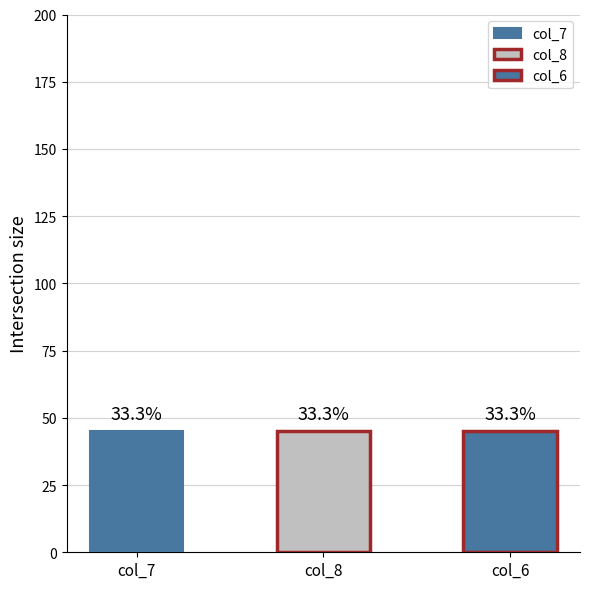

Are the bars grouped side by side (vs. stacked)?

Yes